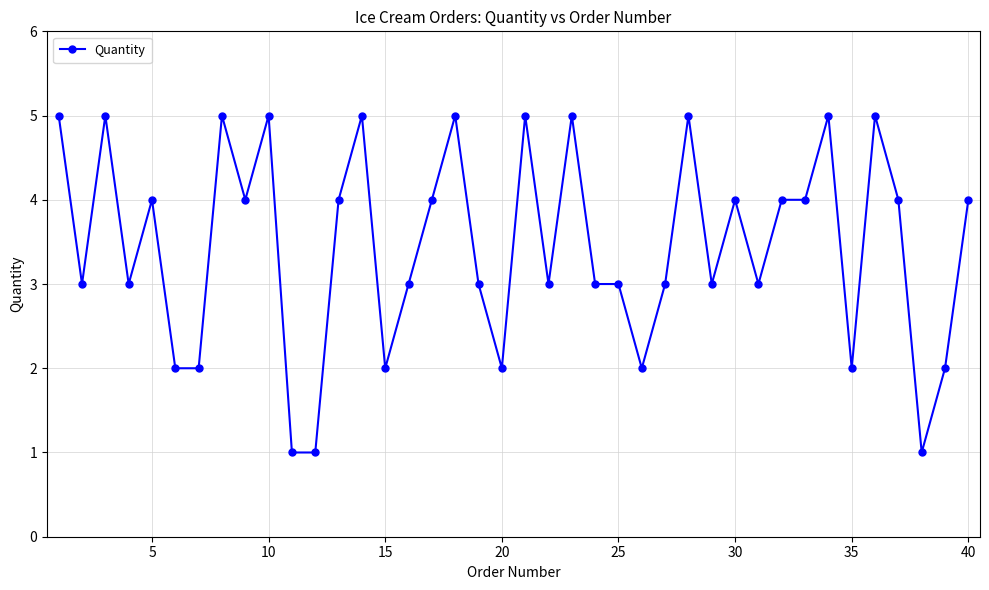

True or false: there are more than 2 points higher than both neighbors.

True